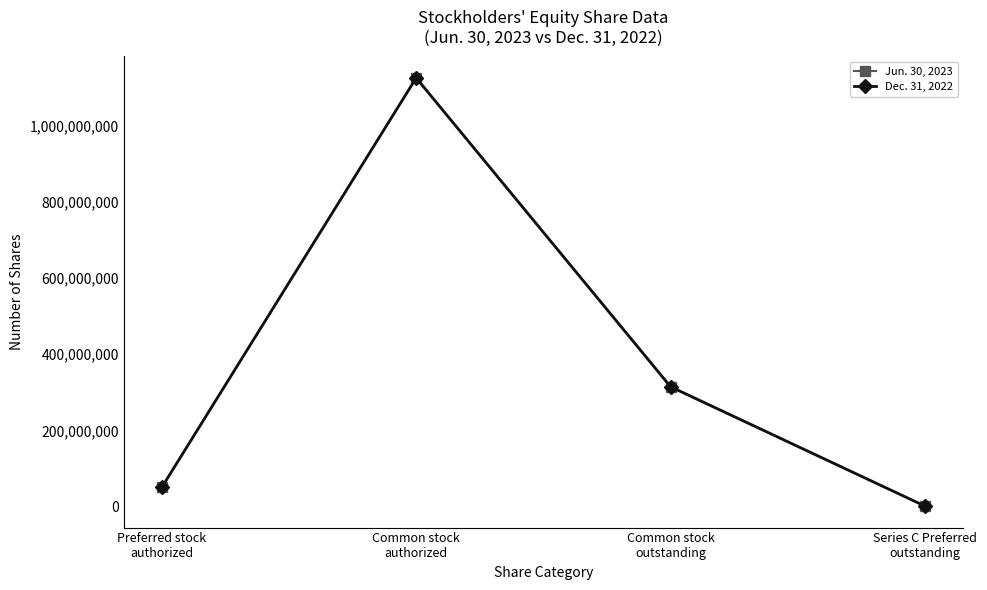

What position from the right is Common stock
authorized?

3